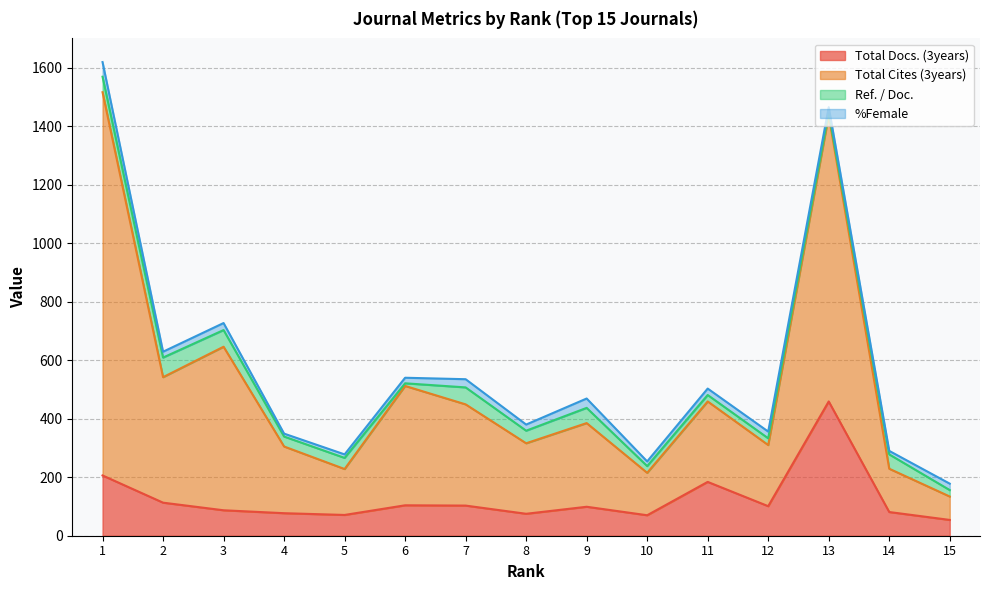

At which category does Total Docs. (3years) reach its first local valley?

5